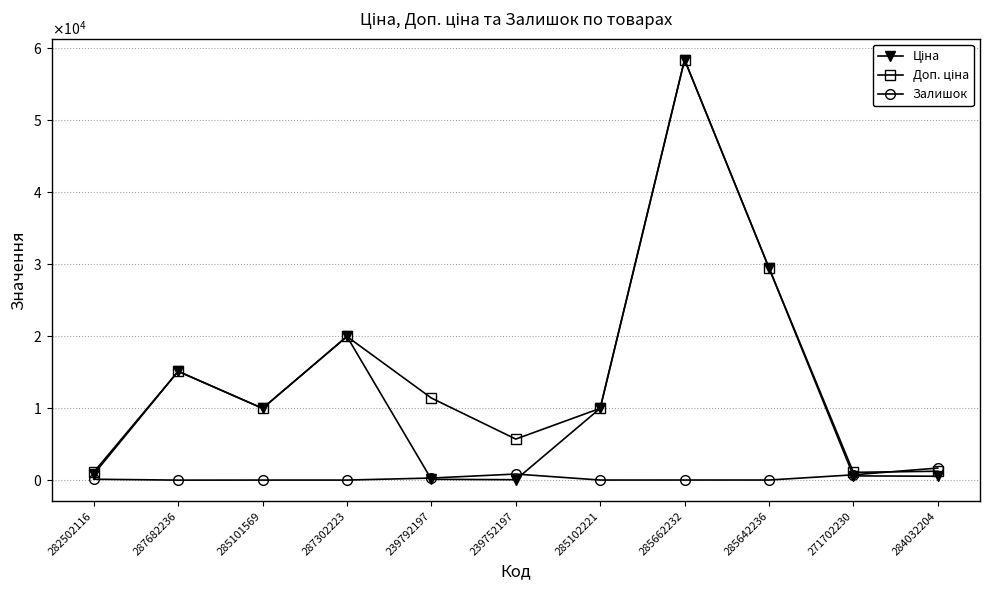

Is this an area chart (filled region under the line)?

No